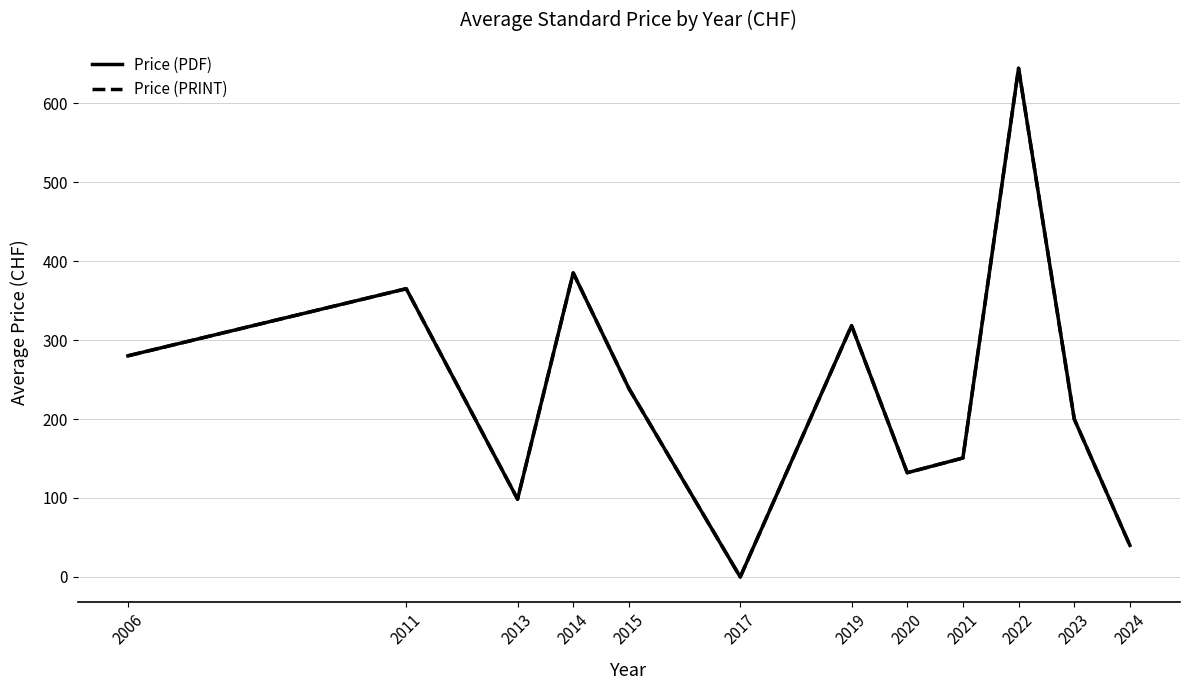

The Price (PRINT) series shows 149.9 at 2013. True or false?

False